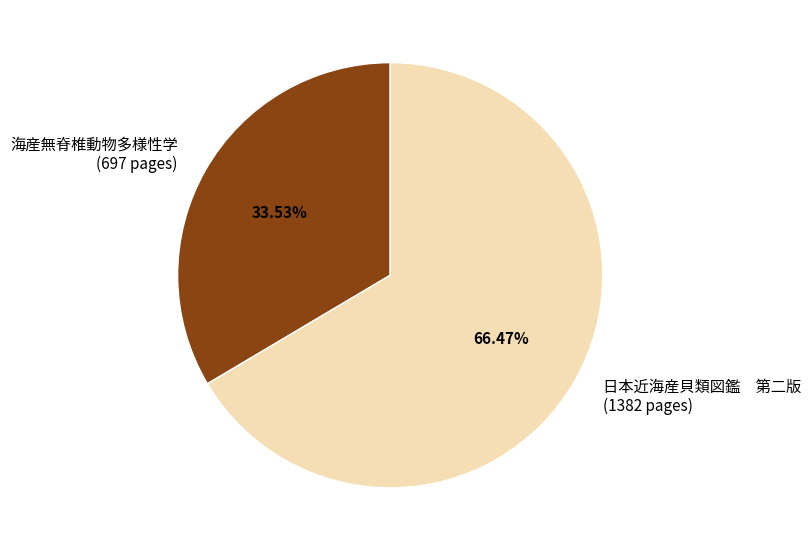

Which slice is the smallest?

海産無脊椎動物多様性学